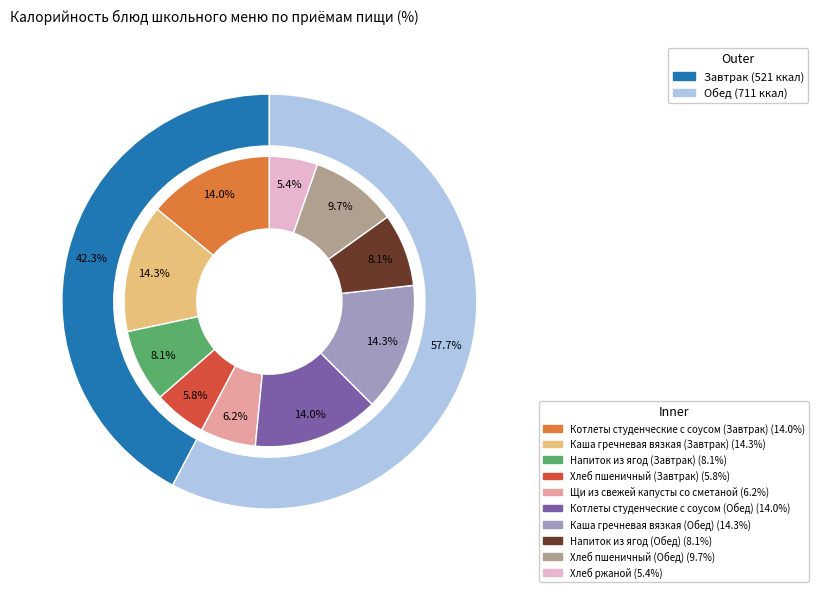

Is it true that Щи из свежей капусты со сметаной is 18% of the pie?

False